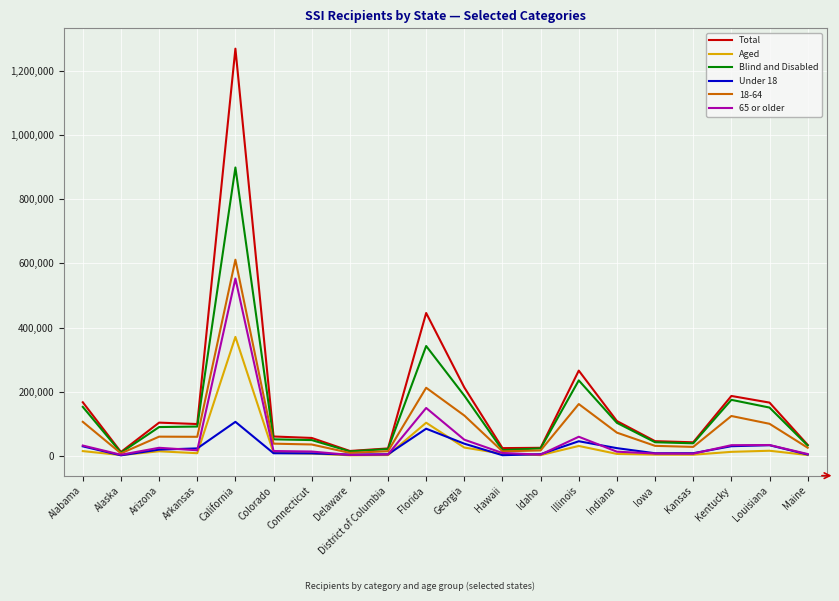

List the series in order of their peak value, lowest first.

Under 18, Aged, 65 or older, 18-64, Blind and Disabled, Total